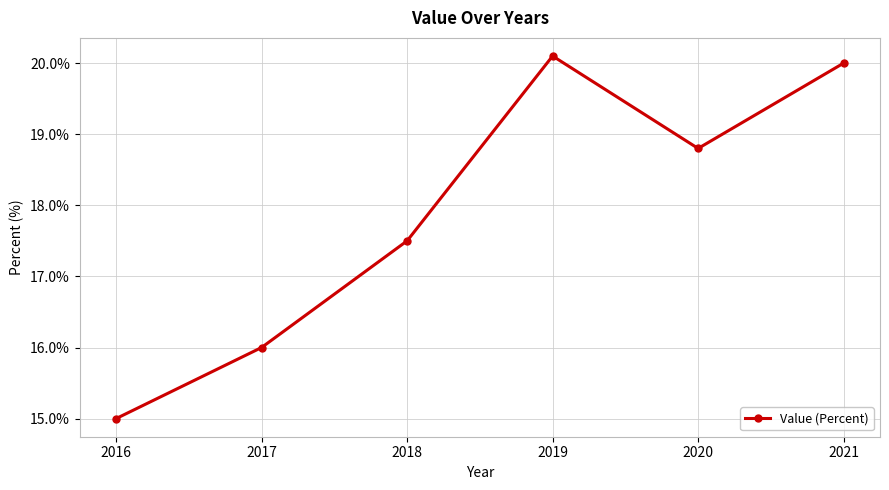

True or false: there are more than 0 points higher than both neighbors.

True